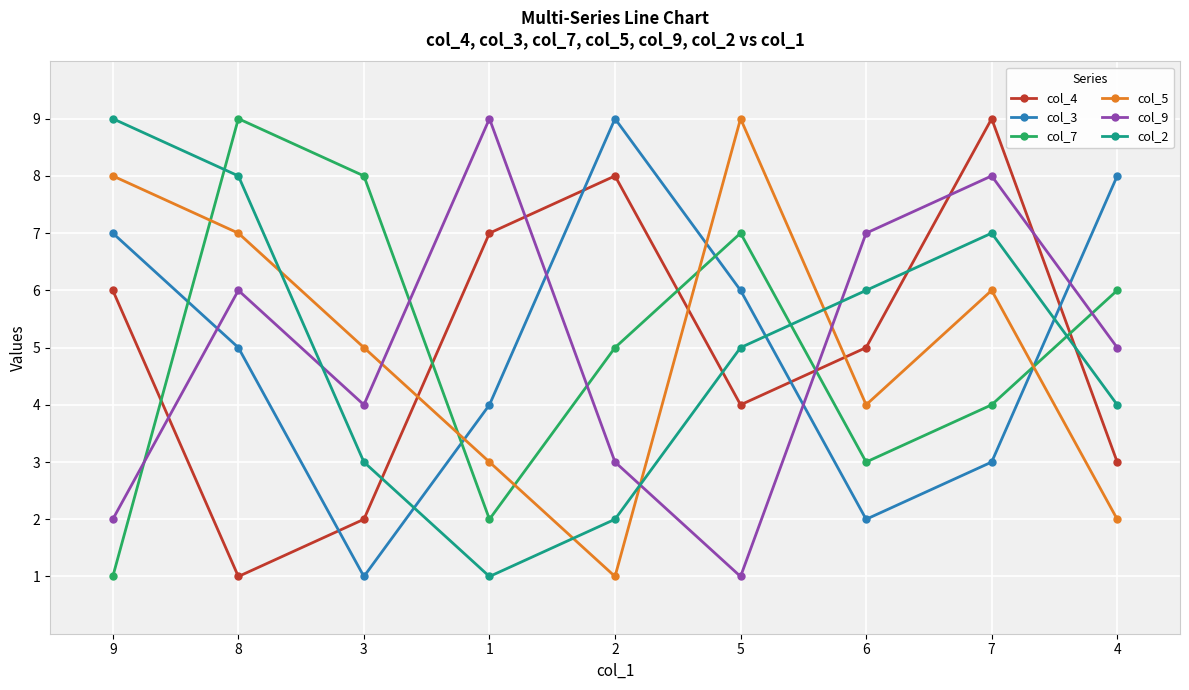

Reading left to right, transcribe all the data shown in this chart.

col_4: 6	1	2	7	8	4	5	9	3
col_3: 7	5	1	4	9	6	2	3	8
col_7: 1	9	8	2	5	7	3	4	6
col_5: 8	7	5	3	1	9	4	6	2
col_9: 2	6	4	9	3	1	7	8	5
col_2: 9	8	3	1	2	5	6	7	4